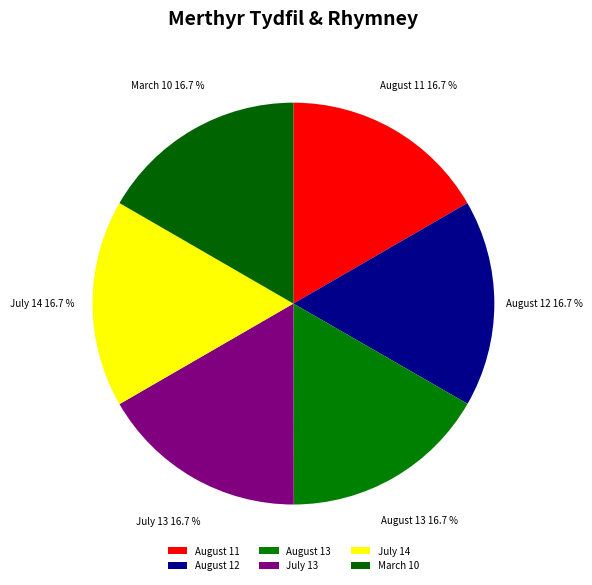

Combined, do August 12 and July 13 account for over 50%?

No